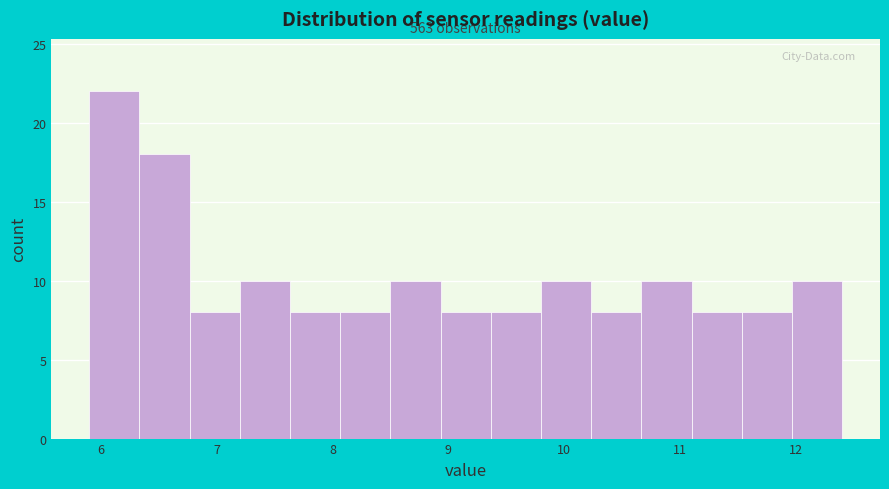

Over which range of the x-axis is the bar tallest?

5.9 to 6.3